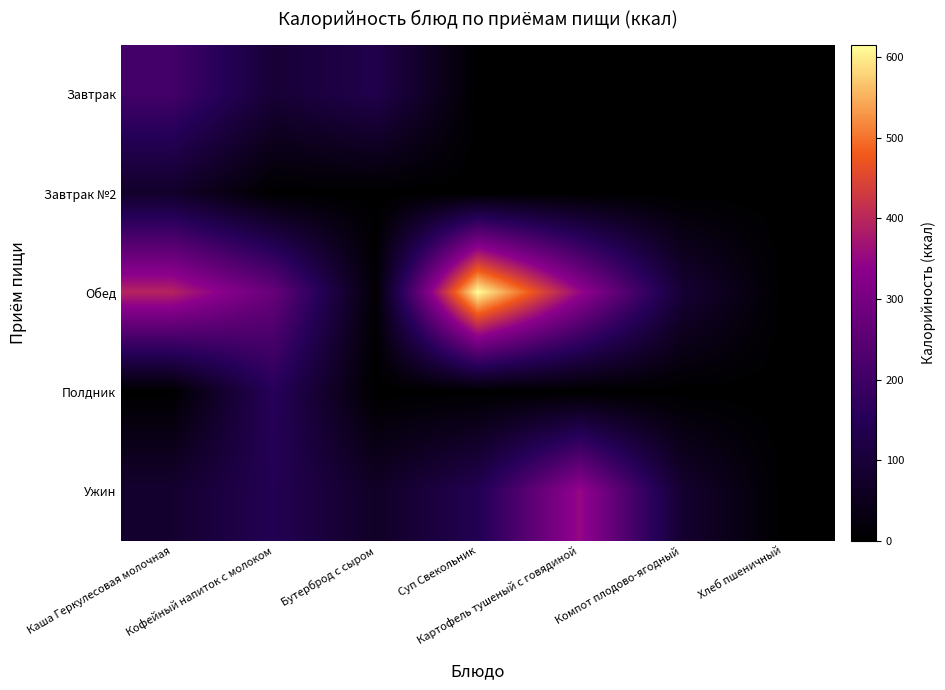

Reading left to right, what are all the values shown in this chart?

Завтрак: Каша Геркулесовая молочная=207.4	Кофейный напиток с молоком=95.7	Бутерброд с сыром=132.4	Суп Свекольник=0.0	Картофель тушеный с говядиной=0.0	Компот плодово-ягодный=0.0	Хлеб пшеничный=0.0
Завтрак №2: Каша Геркулесовая молочная=74.9	Кофейный напиток с молоком=0.0	Бутерброд с сыром=0.0	Суп Свекольник=0.0	Картофель тушеный с говядиной=0.0	Компот плодово-ягодный=0.0	Хлеб пшеничный=0.0
Обед: Каша Геркулесовая молочная=395.1	Кофейный напиток с молоком=272.0	Бутерброд с сыром=8.1	Суп Свекольник=615.3	Картофель тушеный с говядиной=352.5	Компот плодово-ягодный=93.3	Хлеб пшеничный=0.0
Полдник: Каша Геркулесовая молочная=0.0	Кофейный напиток с молоком=155.8	Бутерброд с сыром=0.0	Суп Свекольник=0.0	Картофель тушеный с говядиной=0.0	Компот плодово-ягодный=0.0	Хлеб пшеничный=0.0
Ужин: Каша Геркулесовая молочная=83.3	Кофейный напиток с молоком=143.4	Бутерброд с сыром=68.5	Суп Свекольник=141.6	Картофель тушеный с говядиной=352.5	Компот плодово-ягодный=84.9	Хлеб пшеничный=0.0